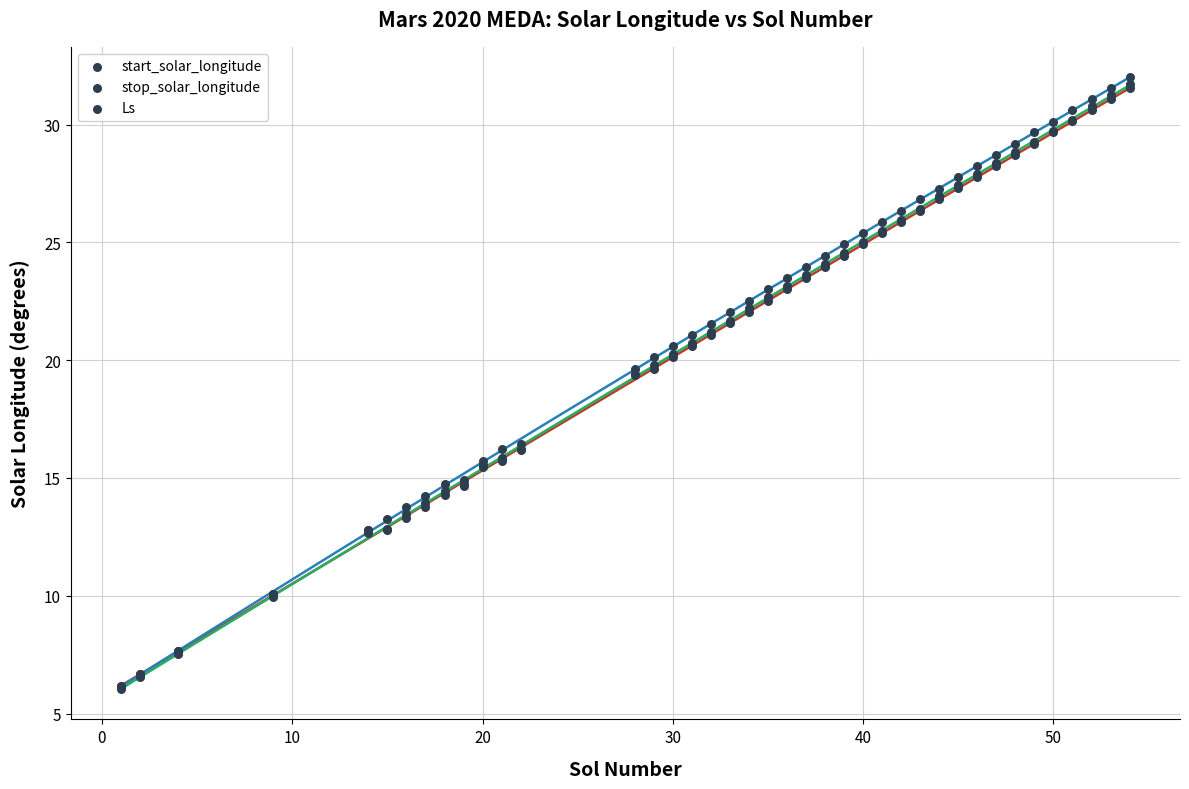

Which series contains the lowest Y value?

Ls